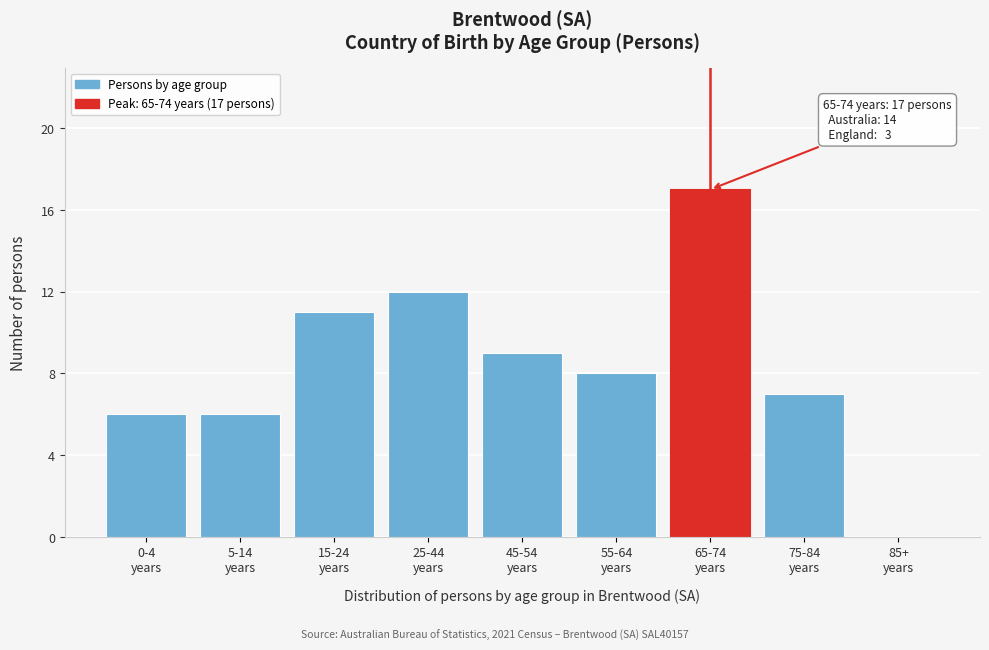

What is the maximum value shown in the chart?

17